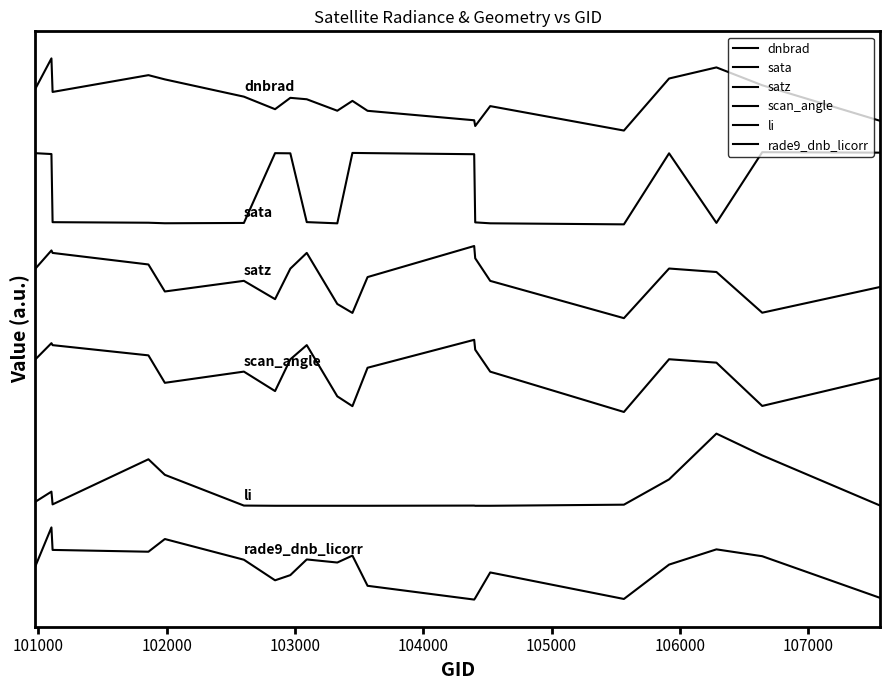

Does the chart display data point markers on the line(s)?

No